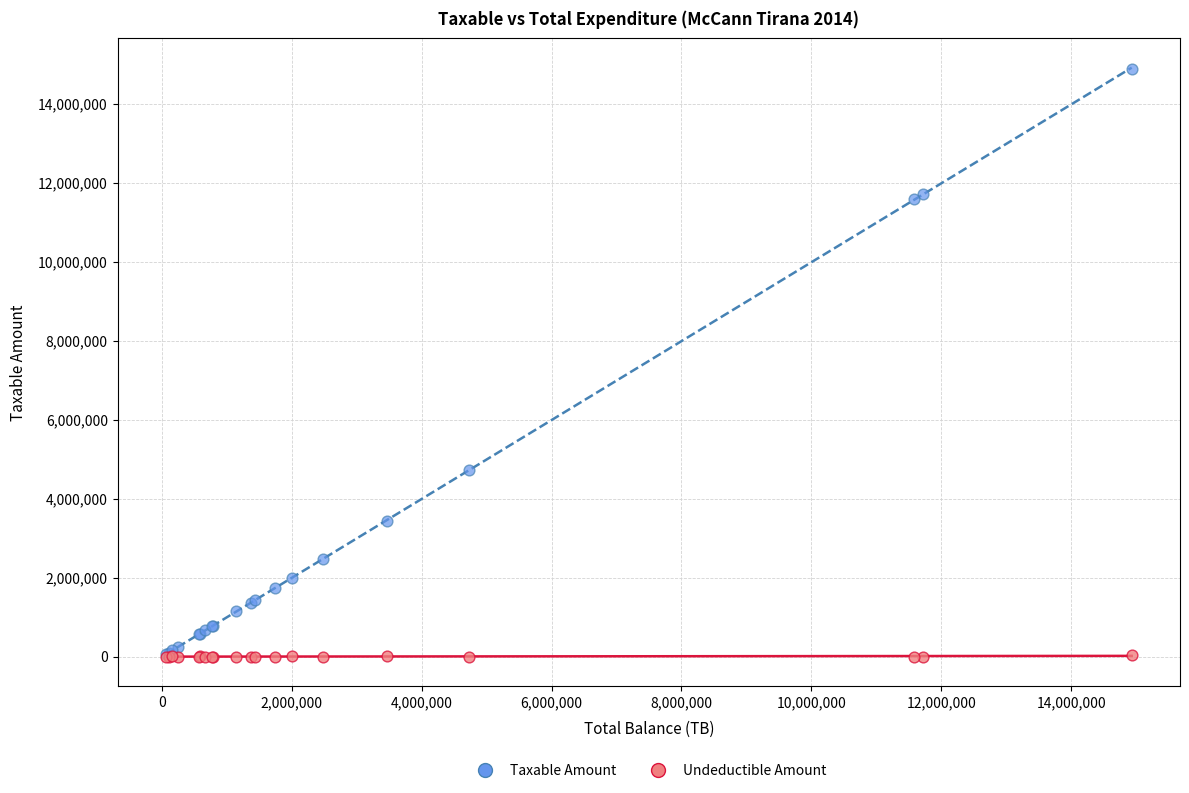

Which series has the largest Y range (max minus min)?

Taxable Amount